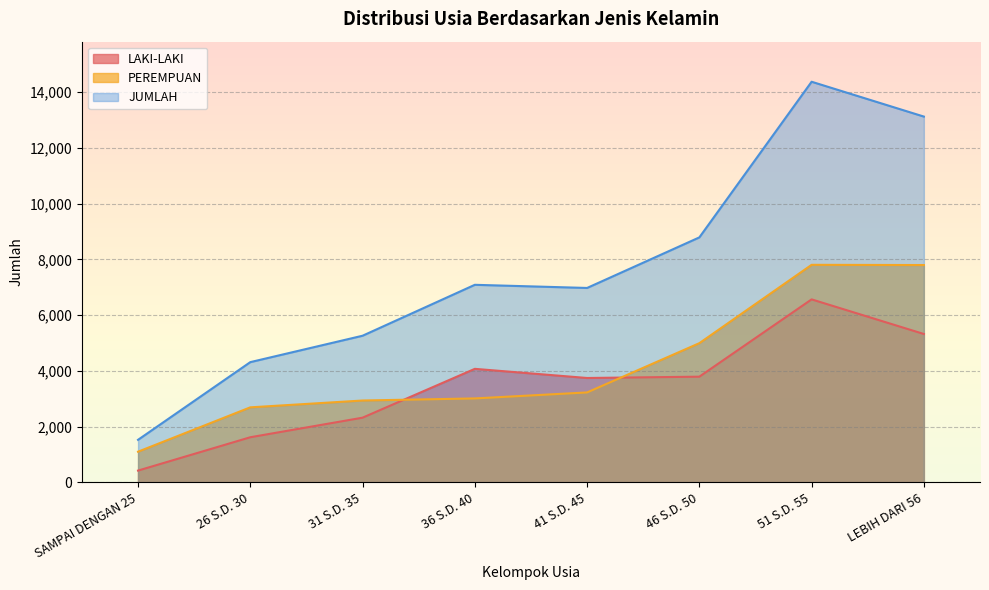

Where is the first local maximum for JUMLAH?

36 S.D. 40